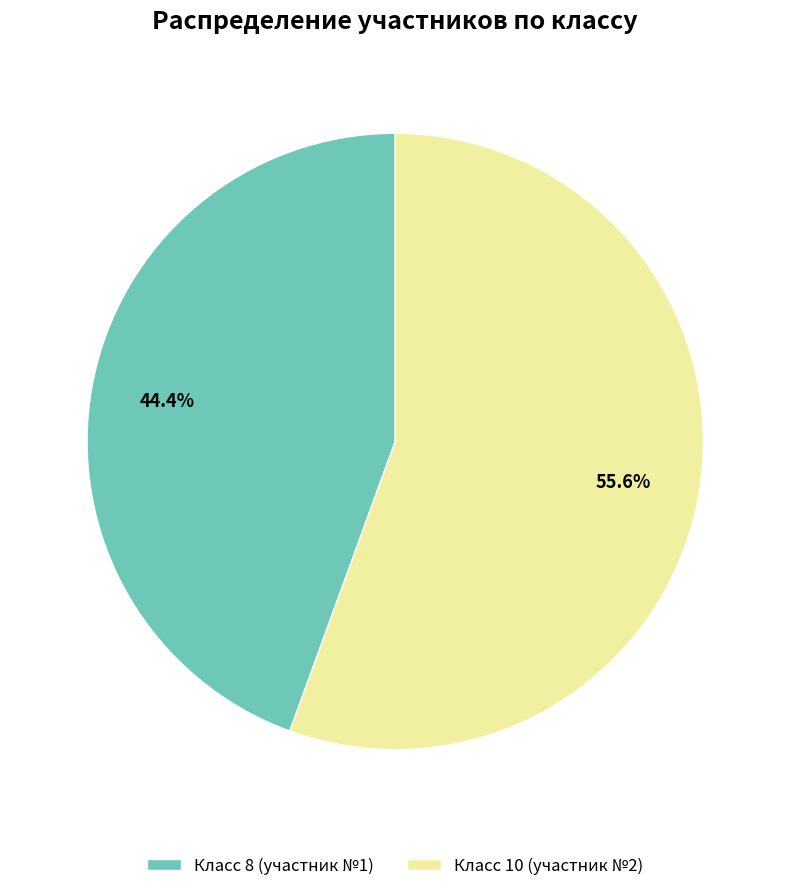

Which category accounts for the majority?

Класс 10 (участник №2)